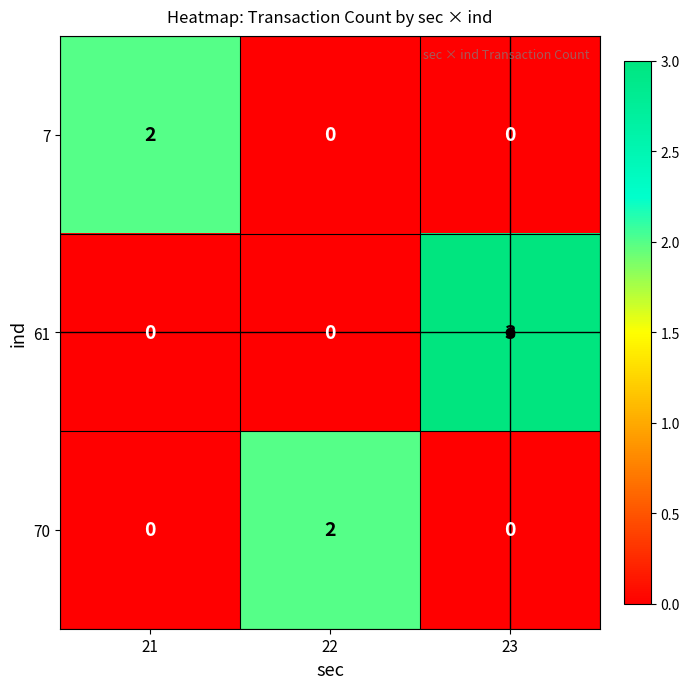

The value of 7 at 21 is 2. True or false?

True